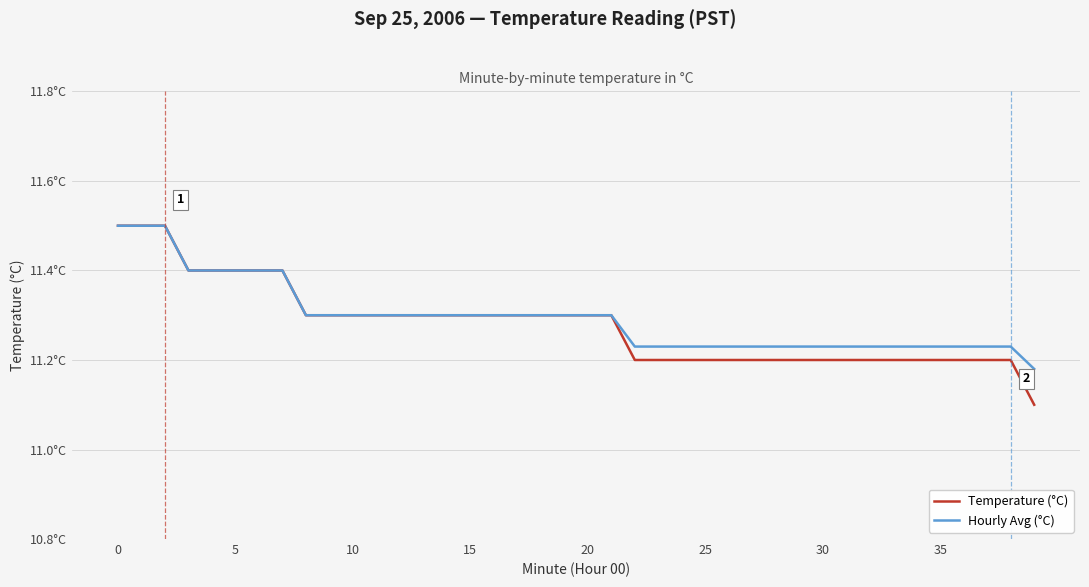

True or false: Hourly Avg (°C) and Temperature (°C) intersect in this chart.

False